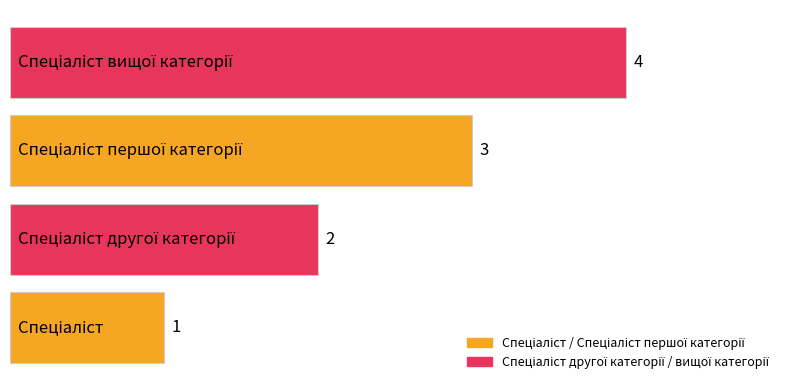

Does the chart contain stacked bars?

No